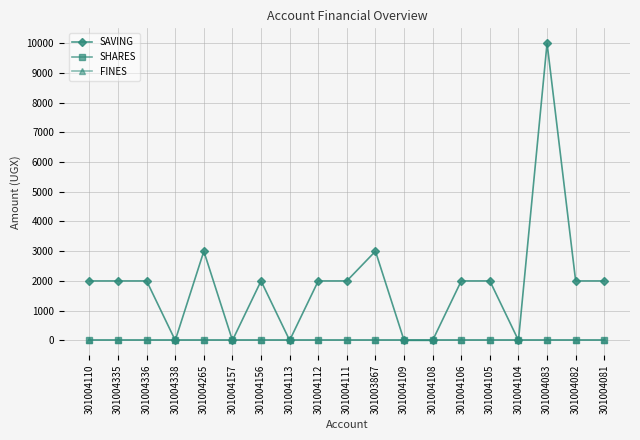

Reading right to left, list all the values displayed in this chart.

SAVING: 2000	2000	10000	0	2000	2000	0	0	3000	2000	2000	0	2000	0	3000	0	2000	2000	2000
SHARES: 0	0	0	0	0	0	0	0	0	0	0	0	0	0	0	0	0	0	0
FINES: 0	0	0	0	0	0	0	0	0	0	0	0	0	0	0	0	0	0	0